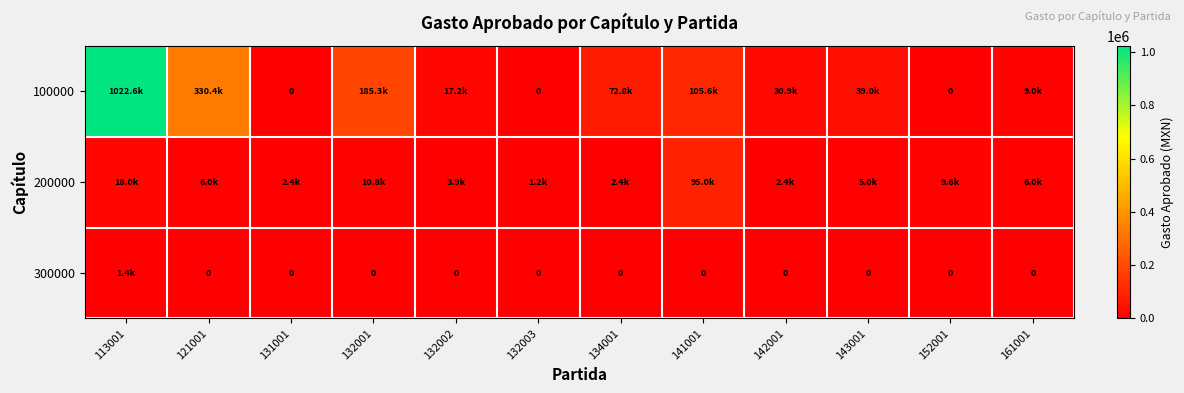

Which series has the largest total across all categories?

100000